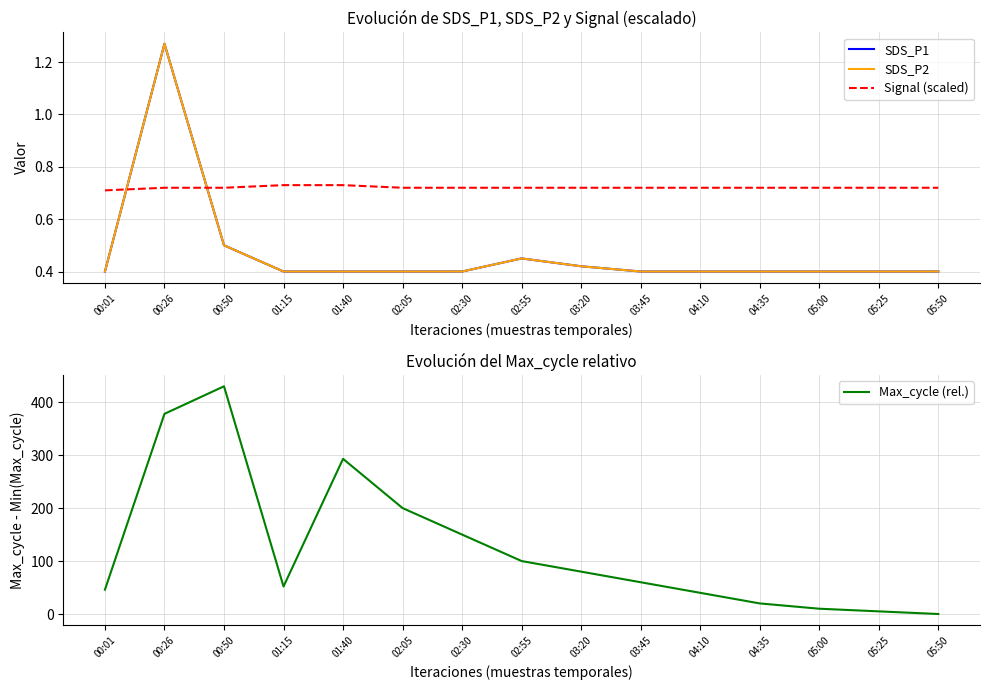

The value of Signal (scaled) at 05:00 is 0.7. True or false?

True